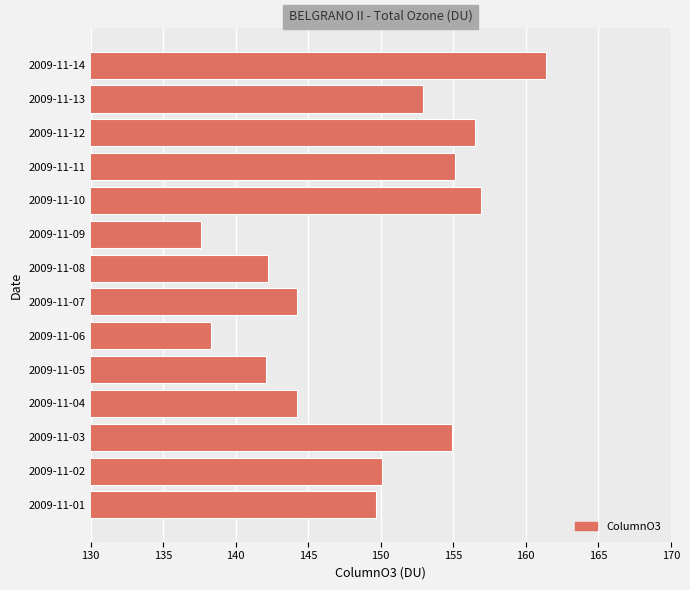

Which category has the highest value across all series?

2009-11-14